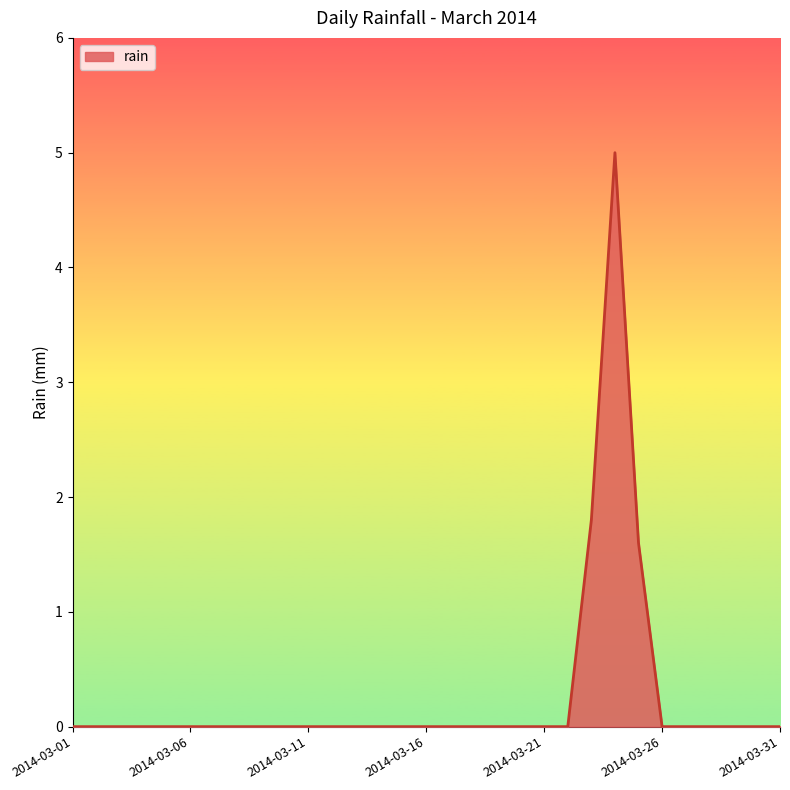

What is the greatest value displayed?

5.0